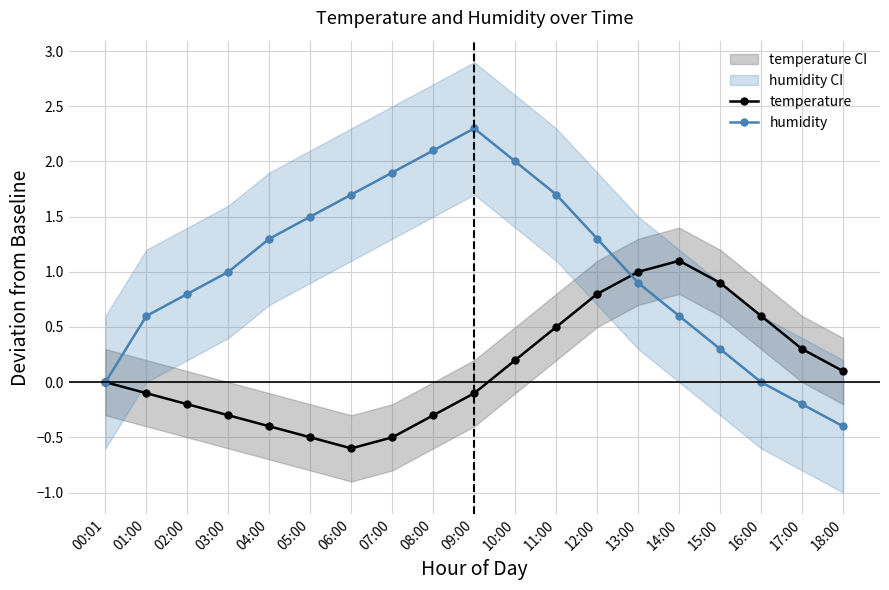

Where is humidity nearest to the value 0?

00:01